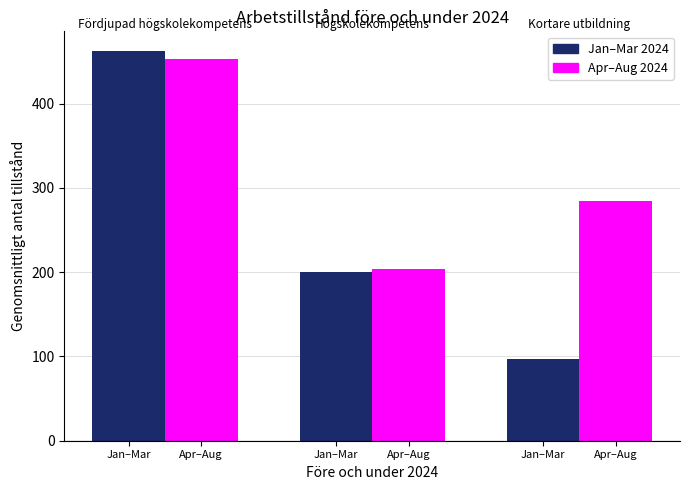

What are all the series names shown in the legend?

Jan–Mar 2024, Apr–Aug 2024